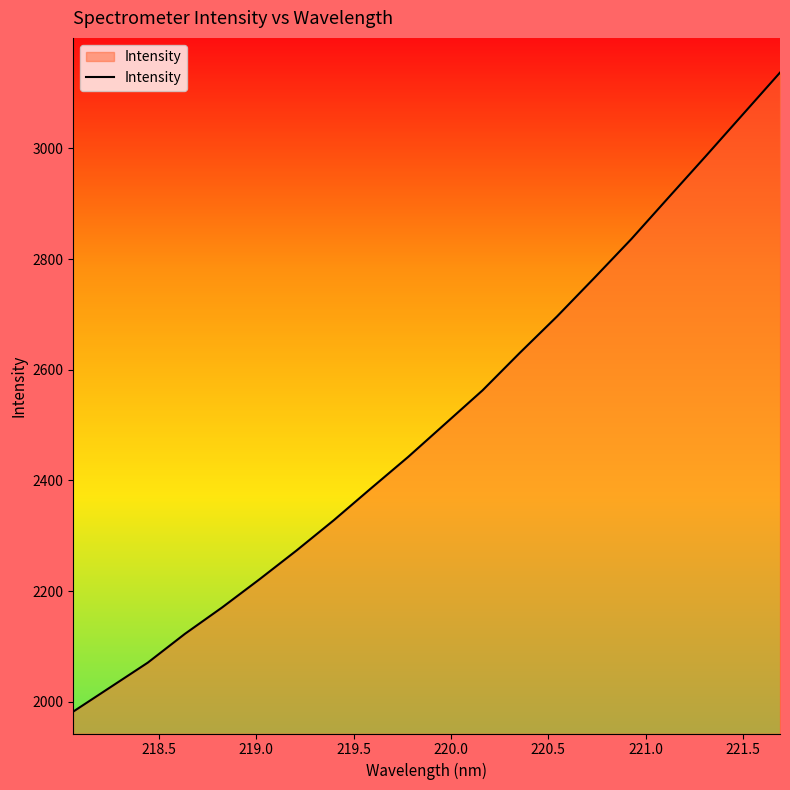

How many lines are shown in the chart?

1